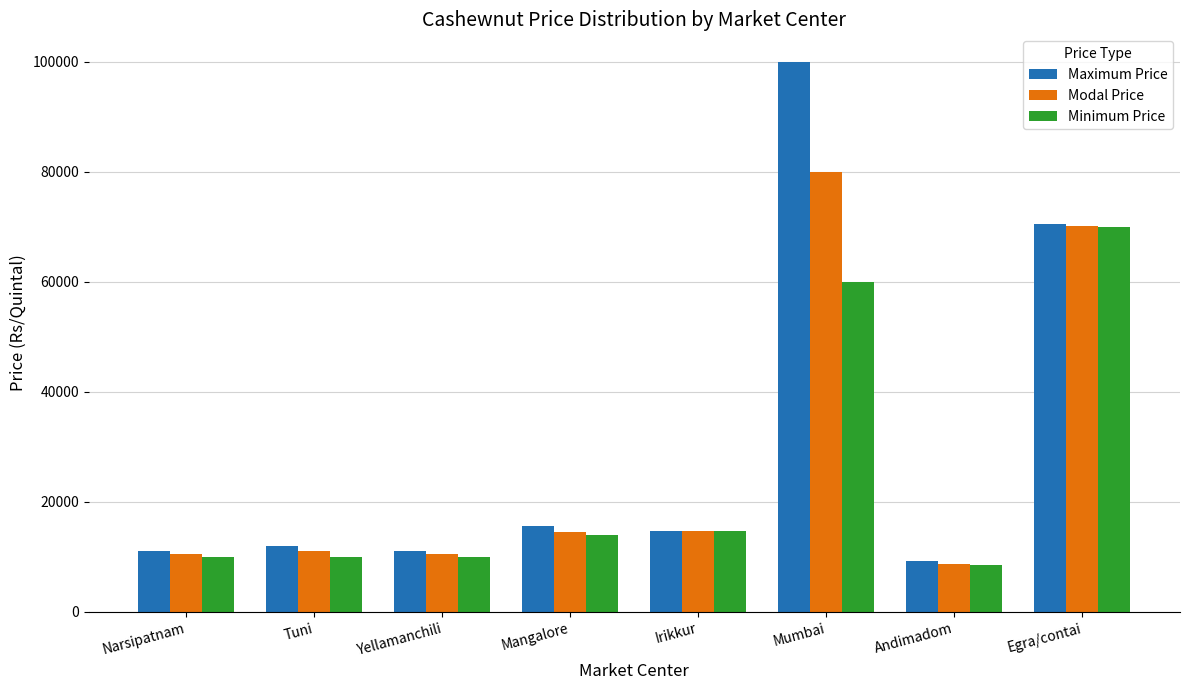

What is the total value across all series at Tuni?

33000